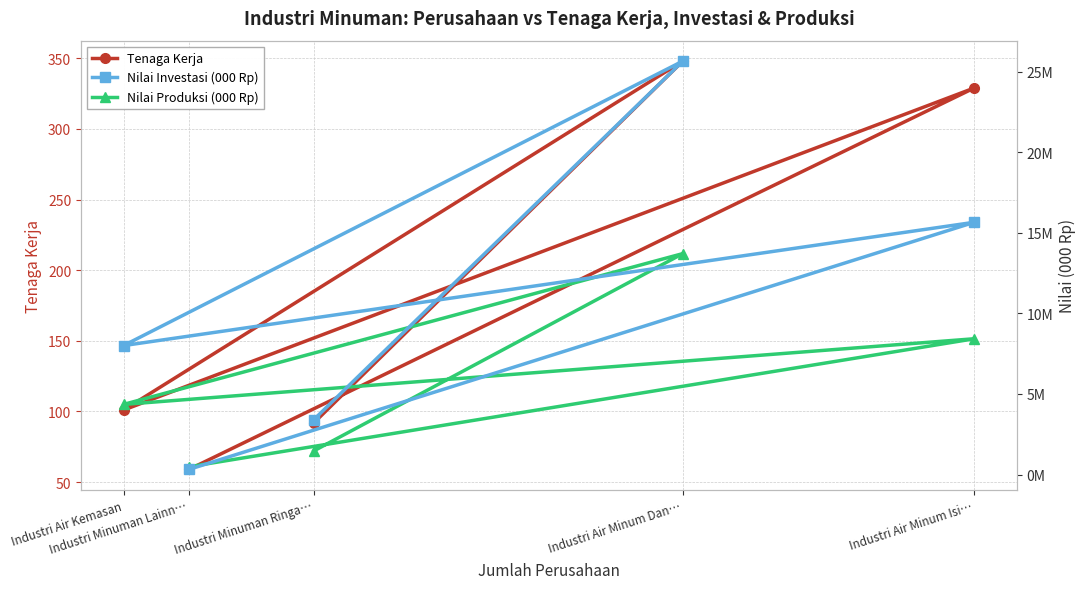

True or false: Nilai Produksi (000 Rp) has a value of 2454233 at Industri Minuman Ringa….

False